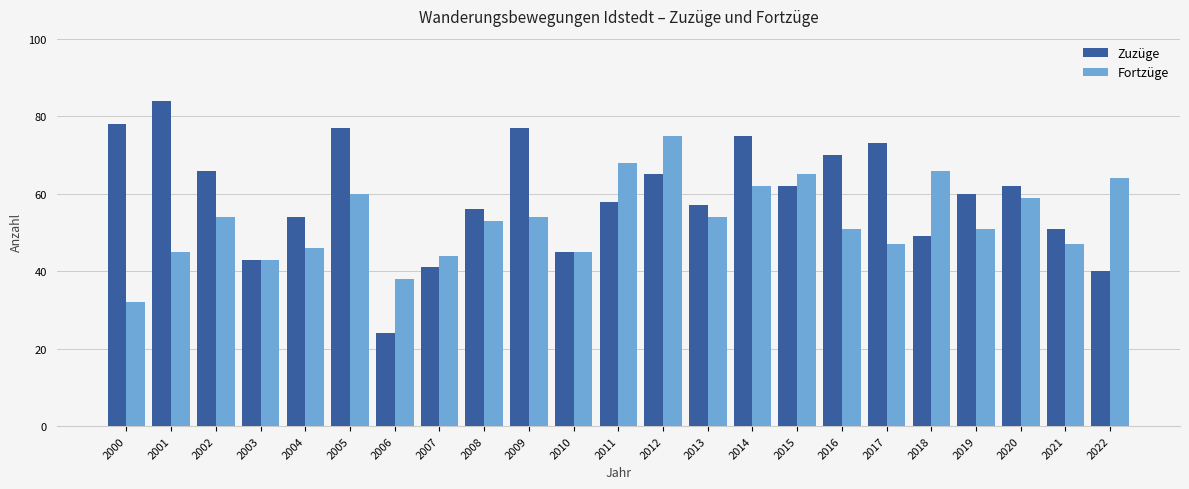

What is the sum of all Fortzüge values?

1223